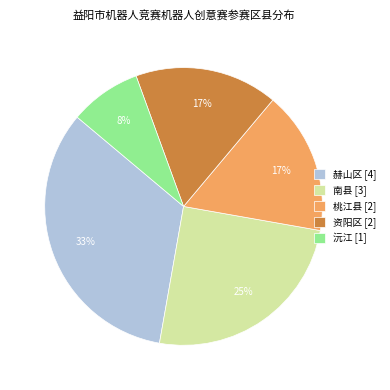

To the nearest percent, what percentage of the pie is 沅江?

8%